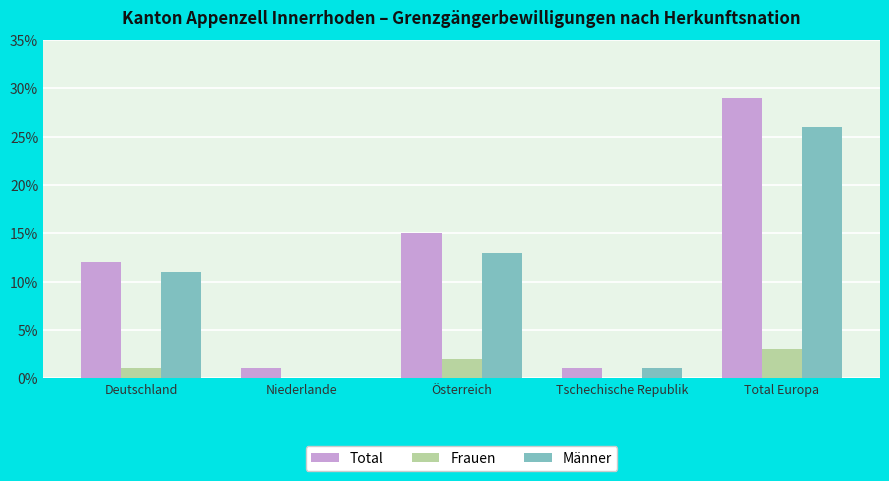

What are all the series names shown in the legend?

Total, Frauen, Männer